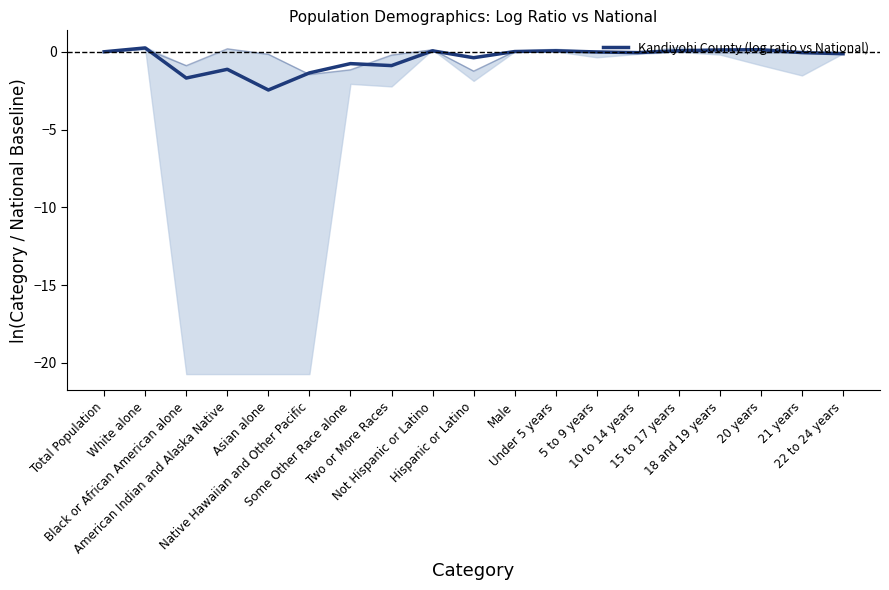

Rank the categories by value from highest to lowest.

White alone, 20 years, 18 and 19 years, 15 to 17 years, Under 5 years, Not Hispanic or Latino, Male, Total Population, 5 to 9 years, 21 years, 10 to 14 years, 22 to 24 years, Hispanic or Latino, Some Other Race alone, Two or More Races, American Indian and Alaska Native, Native Hawaiian and Other Pacific, Black or African American alone, Asian alone